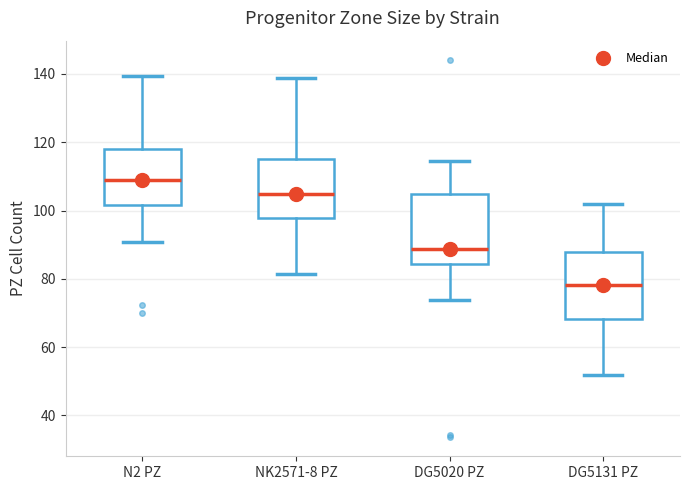

Reading left to right, read every box against the y-axis: the position of its median line, the range the box covers, and the ends of its whiskers. The values are not printed on the chart, so give them approximately, as read against the axis.

N2 PZ: median 108, box 102 to 118, whiskers 90 to 140
NK2571-8 PZ: median 104, box 98 to 116, whiskers 82 to 138
DG5020 PZ: median 88, box 84 to 104, whiskers 74 to 114
DG5131 PZ: median 78, box 68 to 88, whiskers 52 to 102